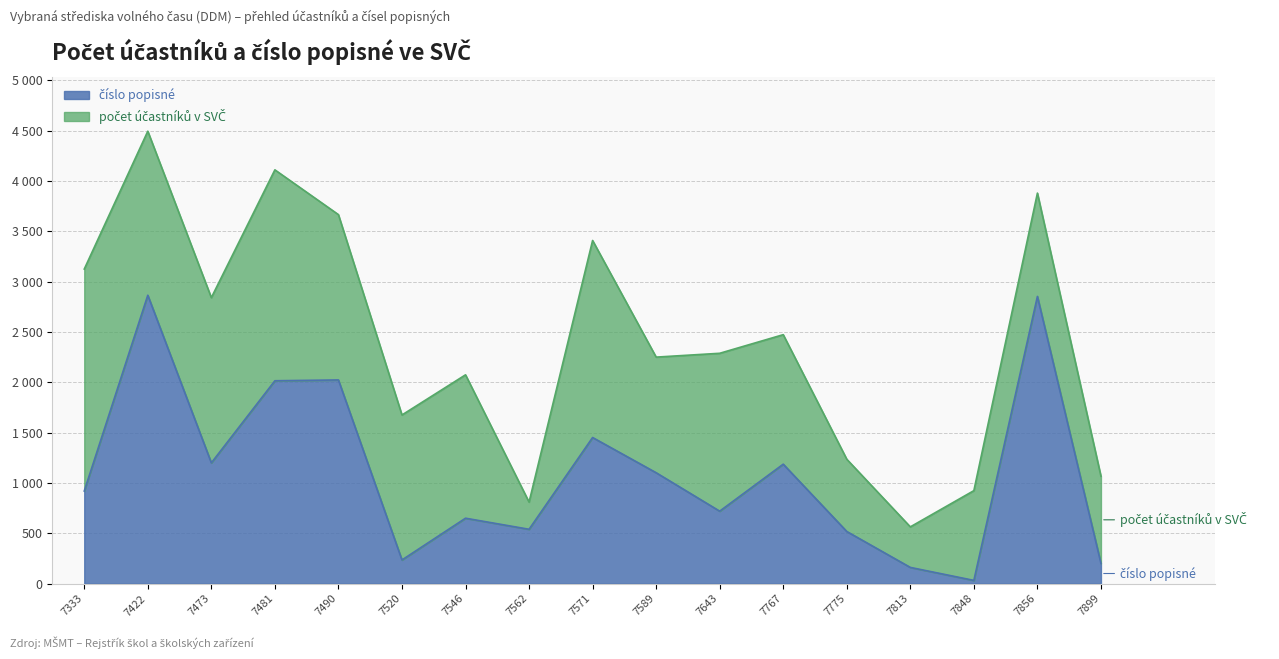

Does the chart display data point markers on the line(s)?

No